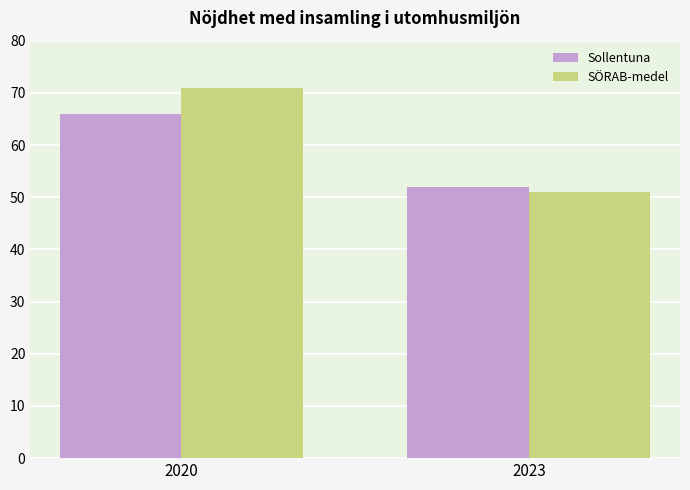

Reading right to left, what are all the values shown in this chart?

Sollentuna: 2023=52	2020=66
SÖRAB-medel: 2023=51	2020=71